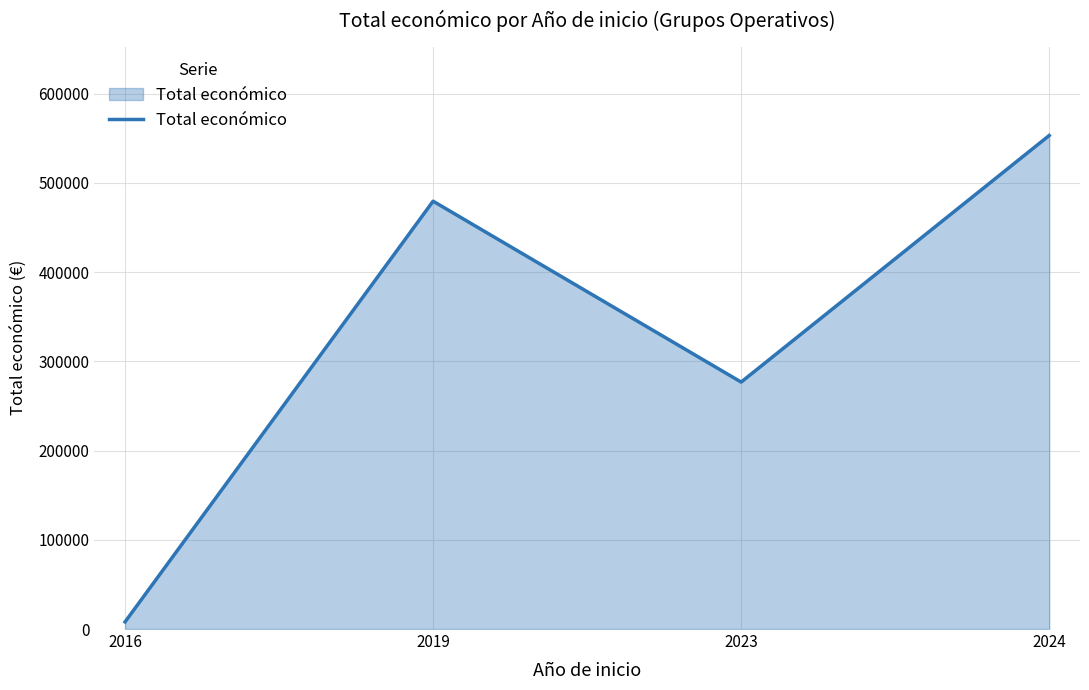

Between 2024 and 2023, which is larger?

2024